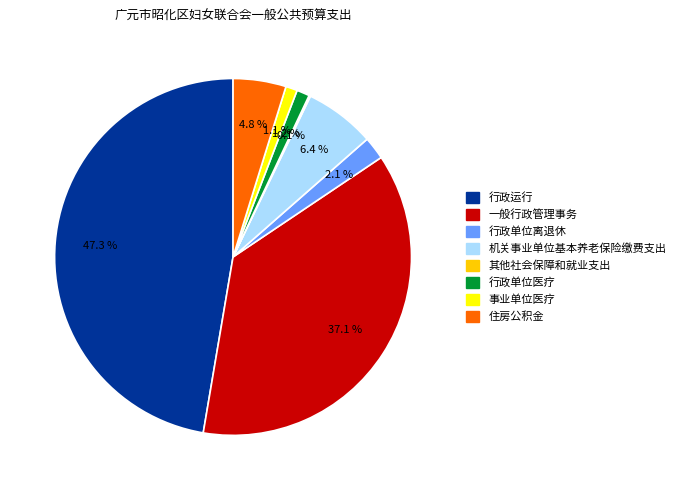

To the nearest percent, what portion does 事业单位医疗 represent?

1%